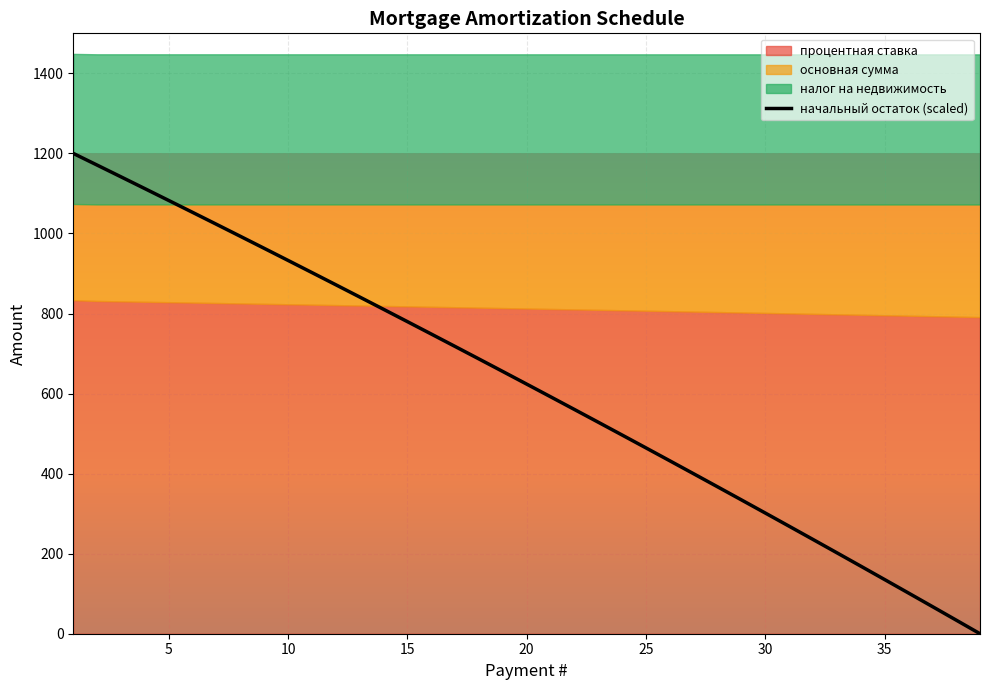

What is the highest value of the начальный остаток (scaled) series?

1200.0